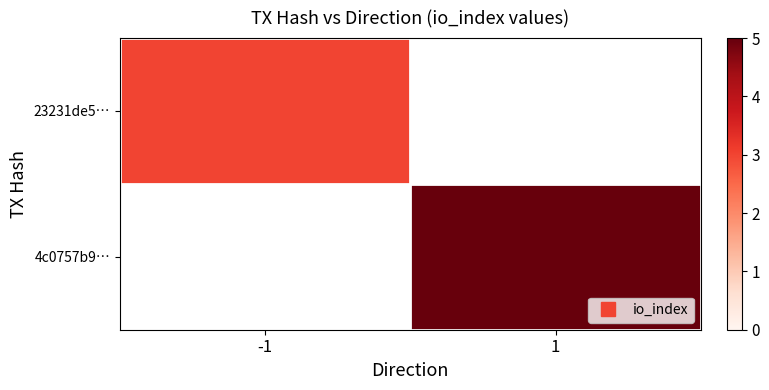

Between -1 and 1, which is larger?

1